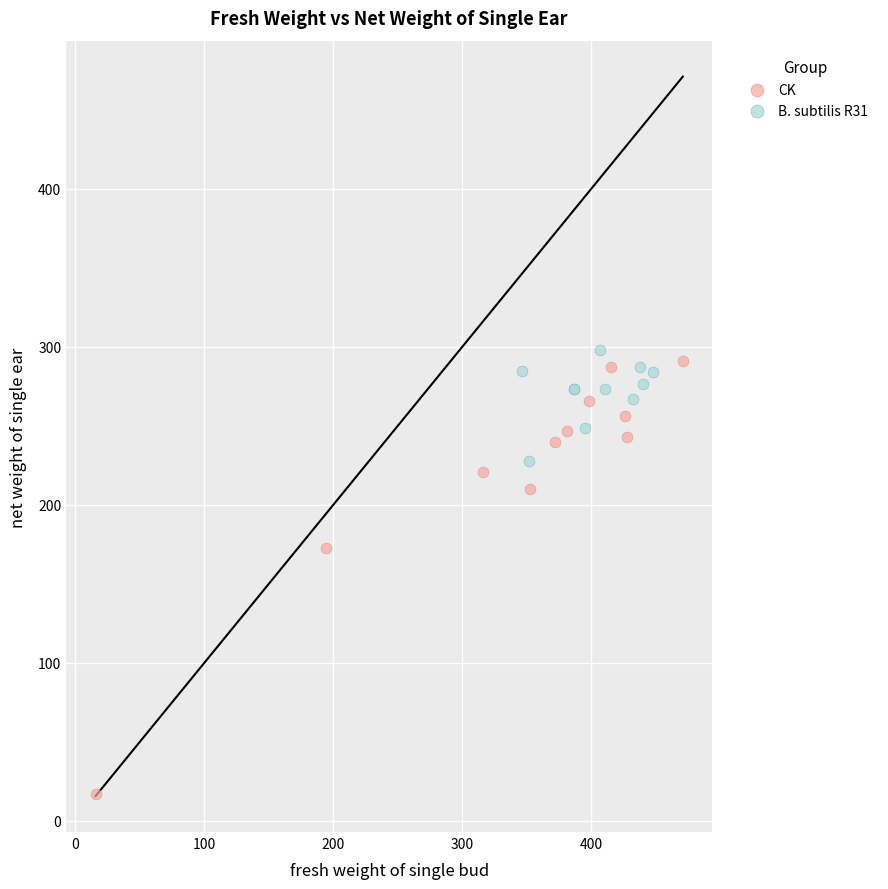

Which series contains the highest Y value?

B. subtilis R31